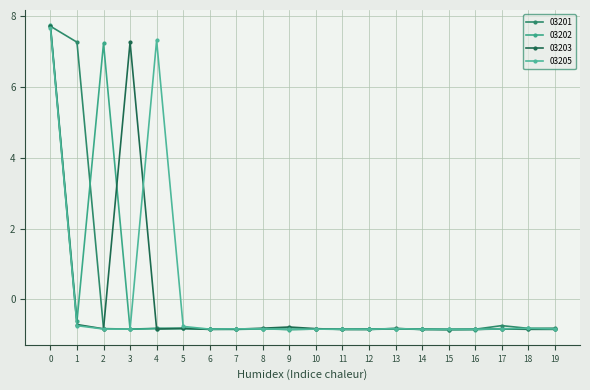

Which series has the largest range (max minus min)?

03202